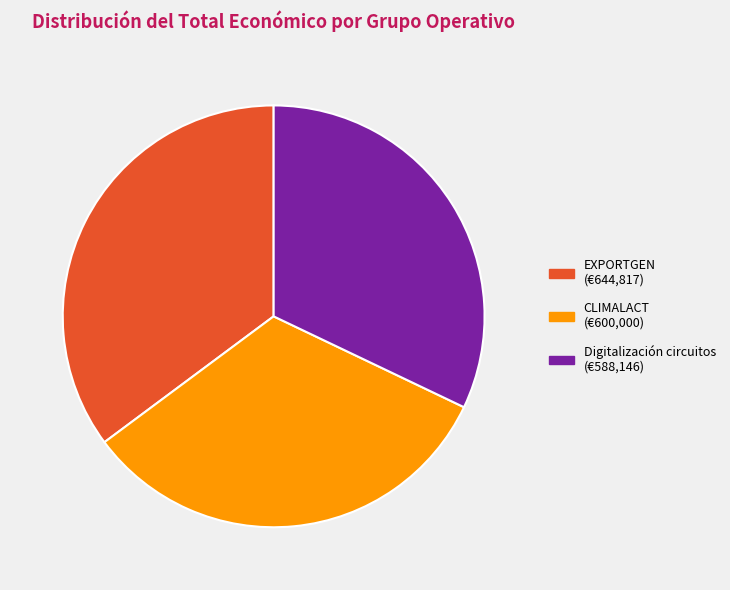

Rank the categories by value from highest to lowest.

EXPORTGEN, CLIMALACT, Digitalización circuitos